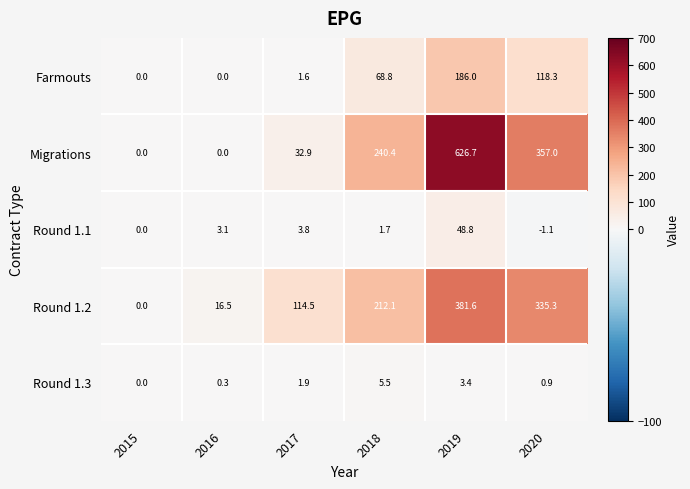

The value of Round 1.2 at 2018 is 55.1. True or false?

False